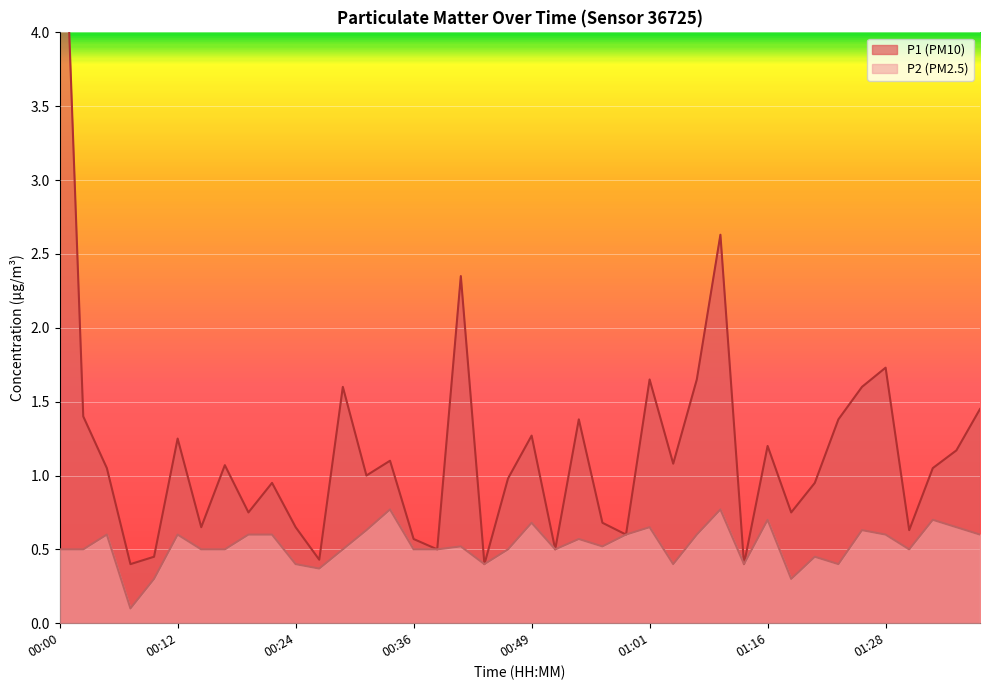

What is the label of the 2nd point from the right?

01:36